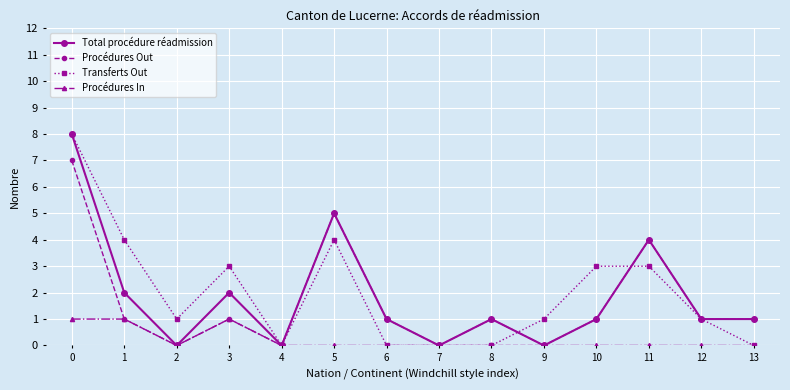

True or false: Total procédure réadmission has more than 1 interior local peaks.

True